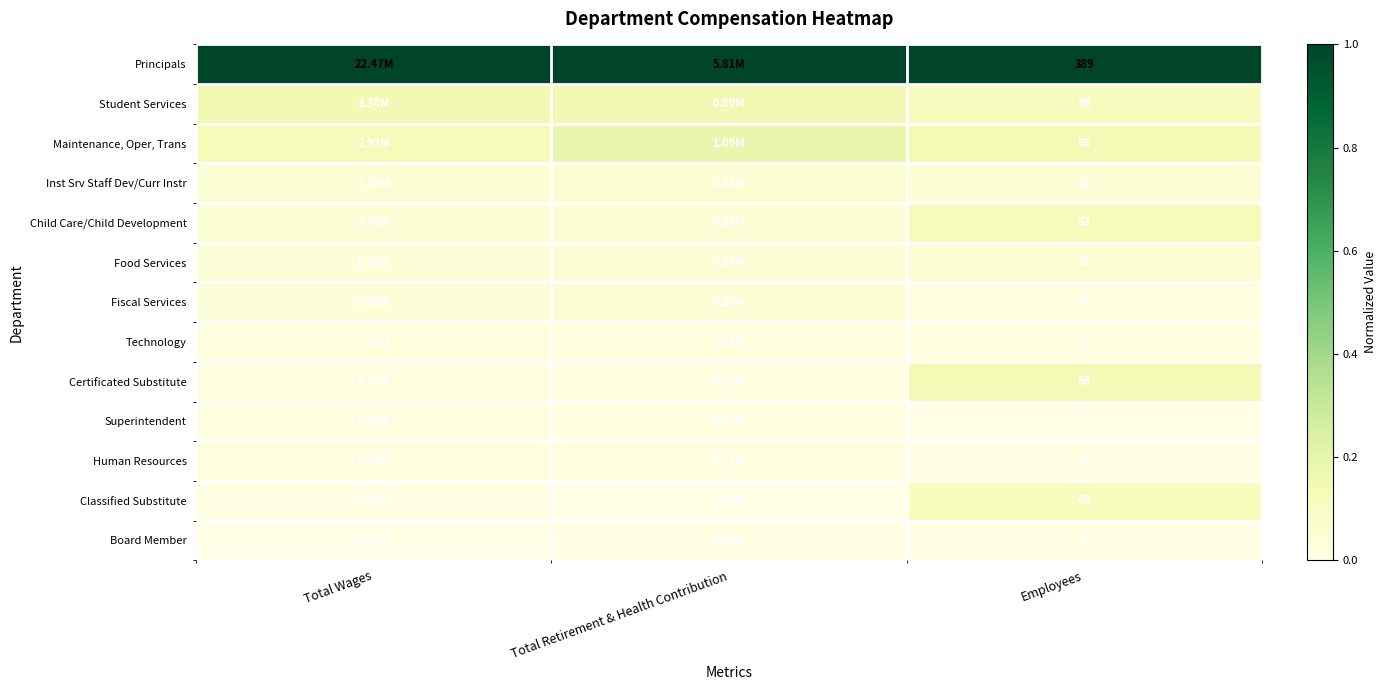

Rank the categories by Inst Srv Staff Dev/Curr Instr value from lowest to highest.

Total Wages, Employees, Total Retirement & Health Contribution